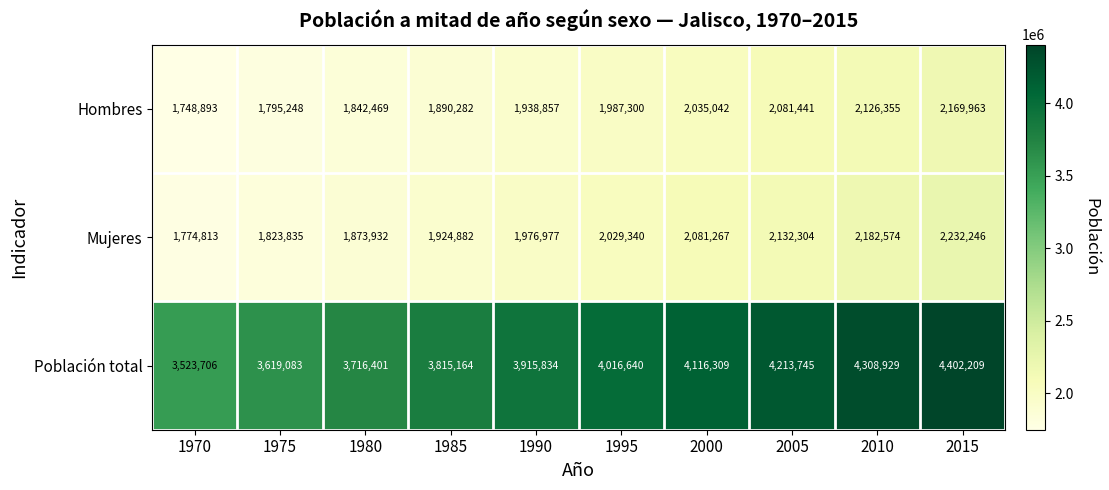

Which category has the lowest value in the Hombres series?

1970